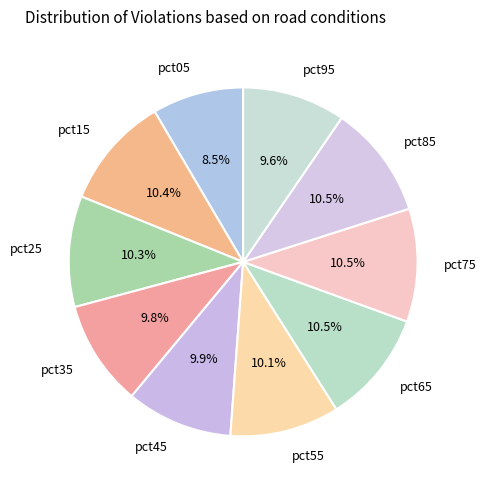

Does pct95 account for over 50% of the chart?

No